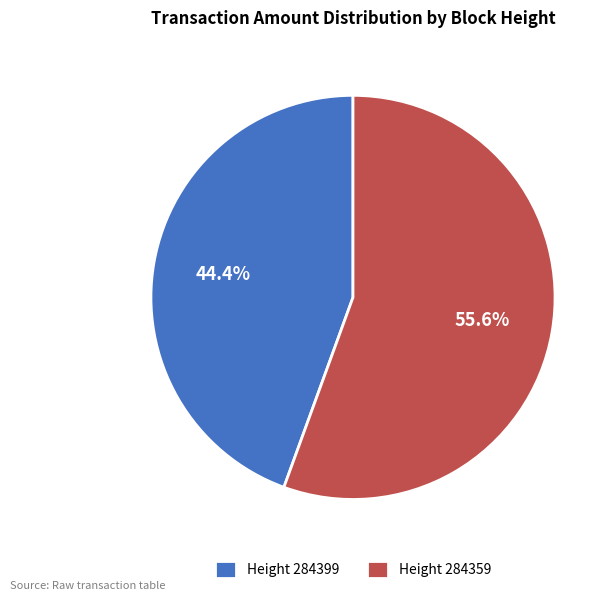

Rank the categories by value from lowest to highest.

Height 284399, Height 284359